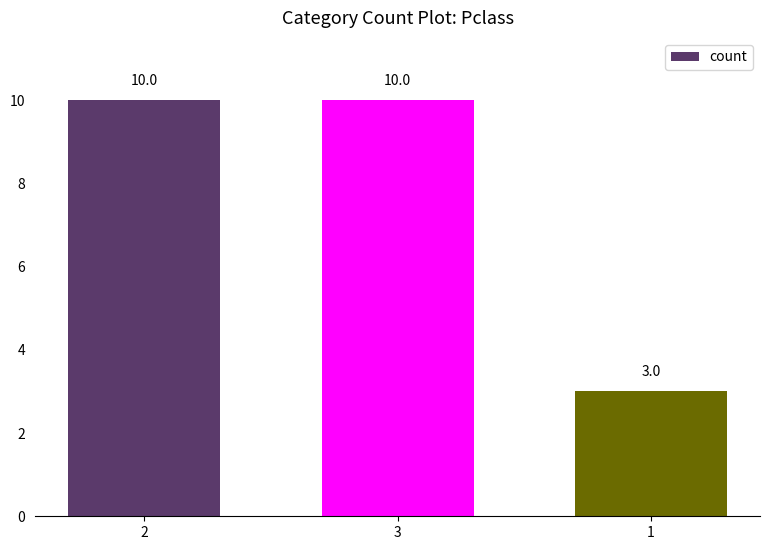

What is the value of the 2nd bar from the left?

10